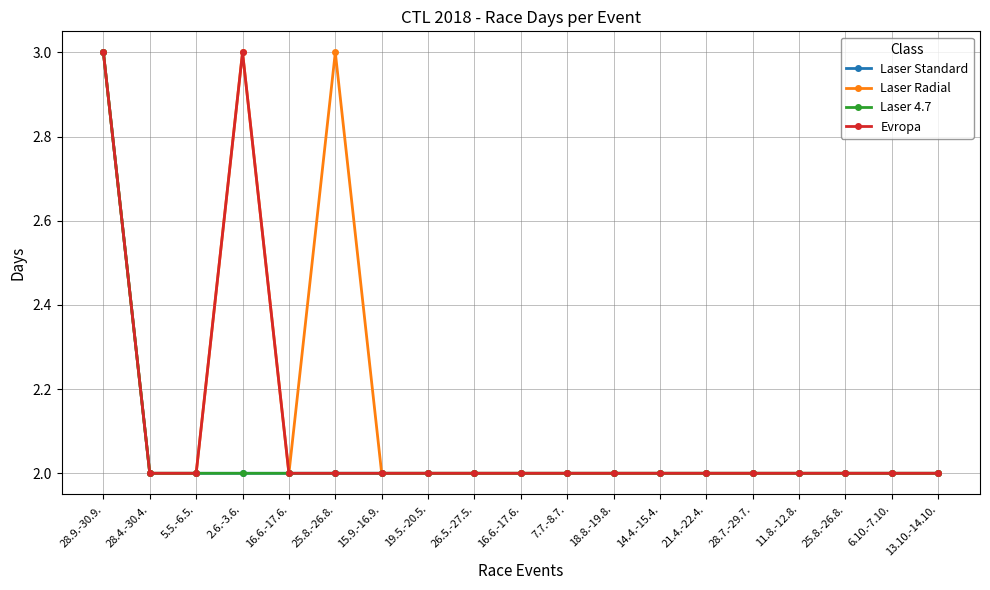

Read the Laser Standard value at 28.7.-29.7..

2